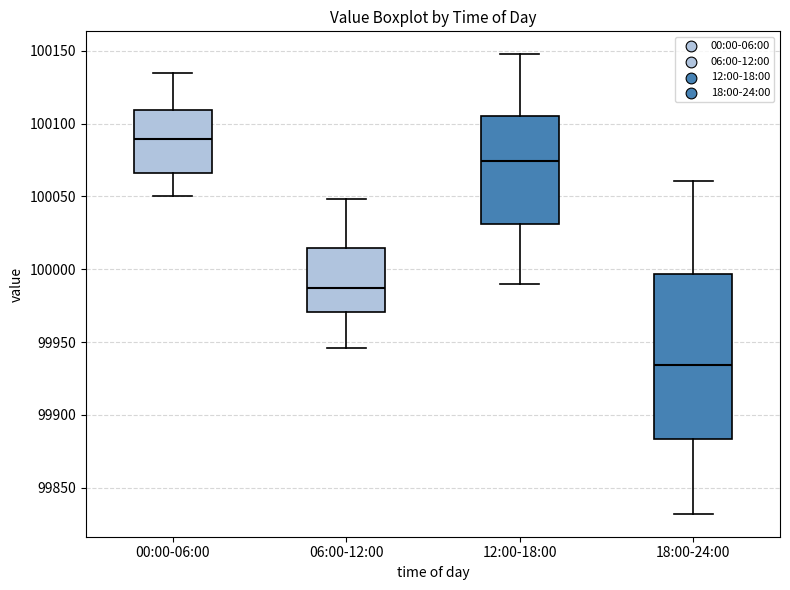

Reading left to right, read every box against the y-axis: the position of its median line, the range the box covers, and the ends of its whiskers. The values are not printed on the chart, so give them approximately, as read against the axis.

00:00-06:00: median 100090, box 100065 to 100110, whiskers 100050 to 100135
06:00-12:00: median 99985, box 99970 to 100015, whiskers 99945 to 100050
12:00-18:00: median 100075, box 100030 to 100105, whiskers 99990 to 100150
18:00-24:00: median 99935, box 99885 to 99995, whiskers 99830 to 100060